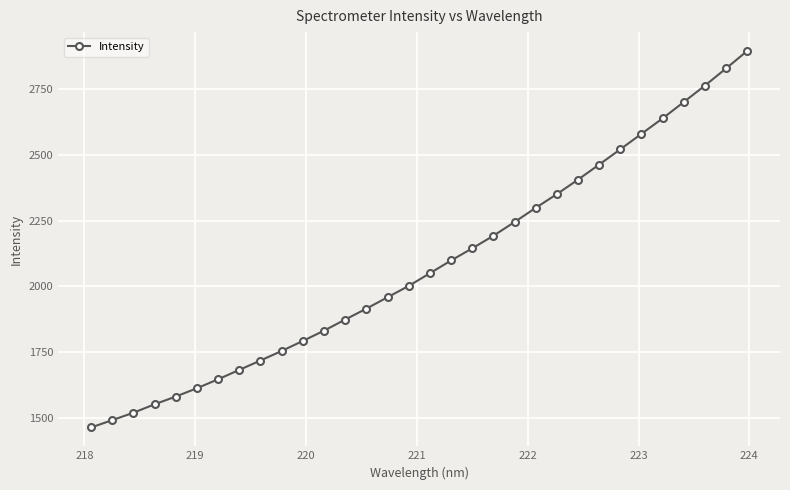

What is the value of the 7th point from the left?

1648.0